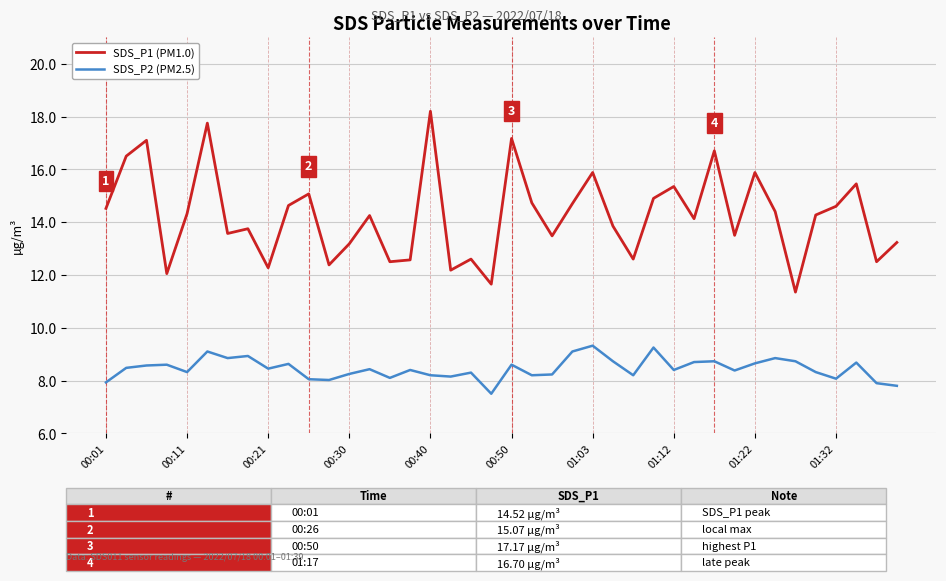

List the series in order of their overall mean, lowest first.

SDS_P2 (PM2.5), SDS_P1 (PM1.0)